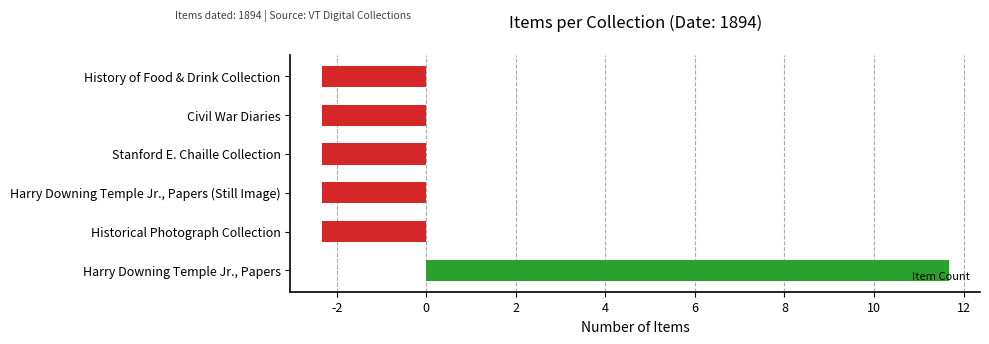

What value does the data have at Civil War Diaries?

-2.3